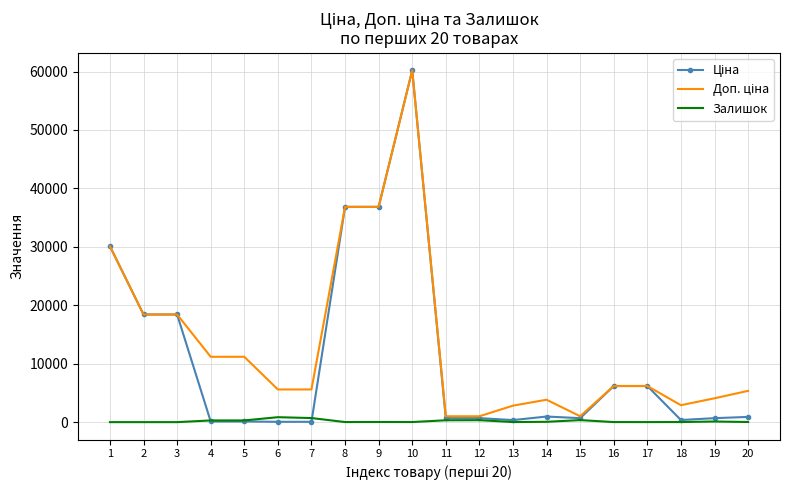

What is the total value across all series at 3?

36841.7